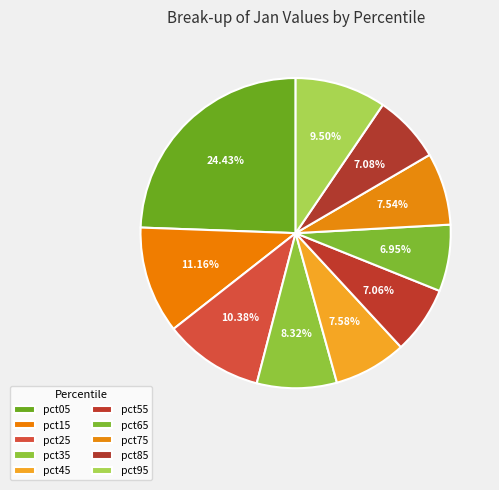

What percentage do pct65 and pct25 together represent?

17.3%